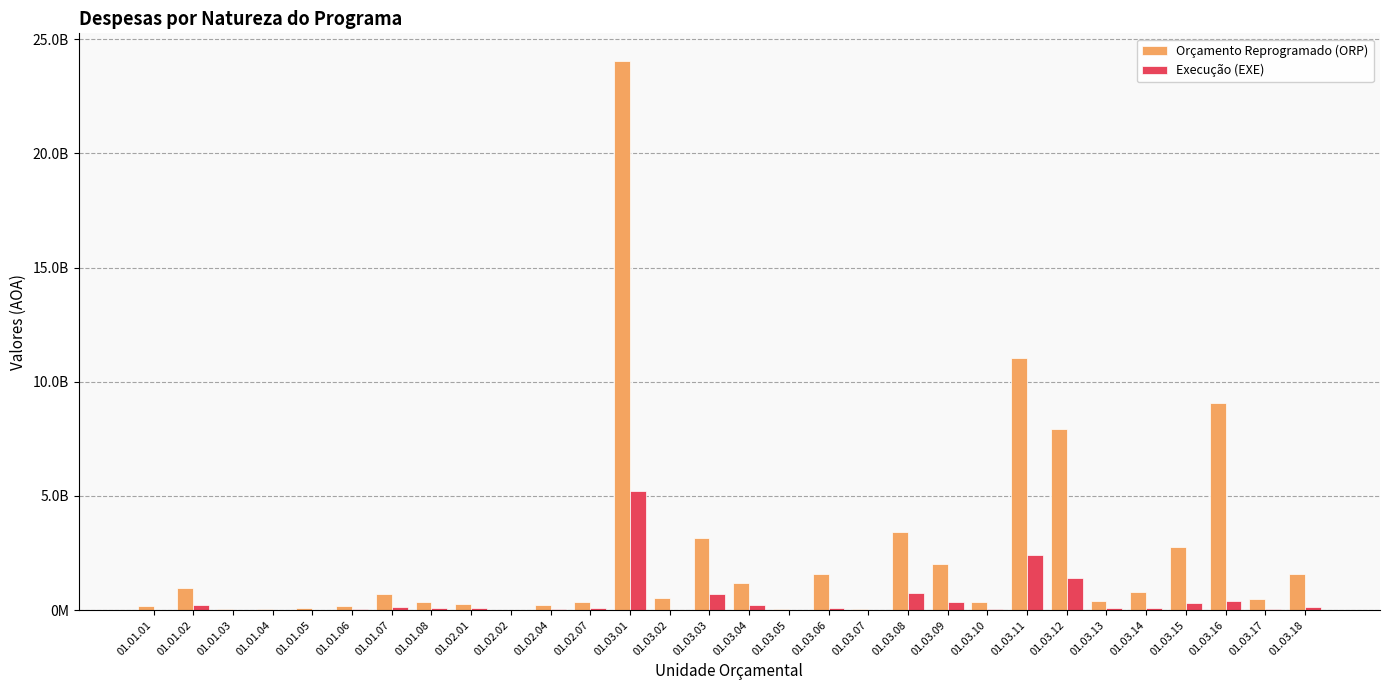

Does the chart contain stacked bars?

No